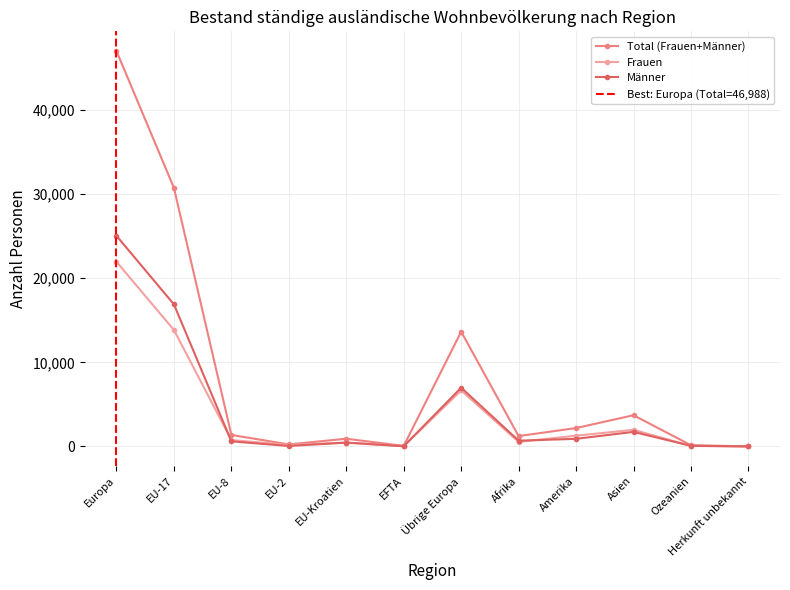

Is it true that Männer equals 741 at Asien?

False